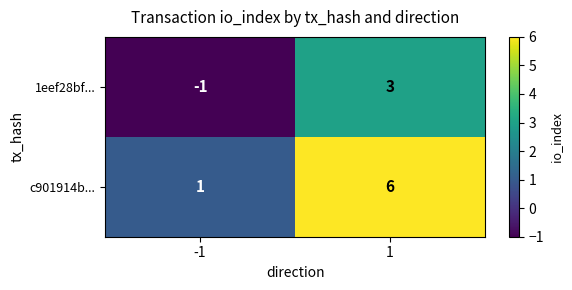

What is the greatest value displayed?

6